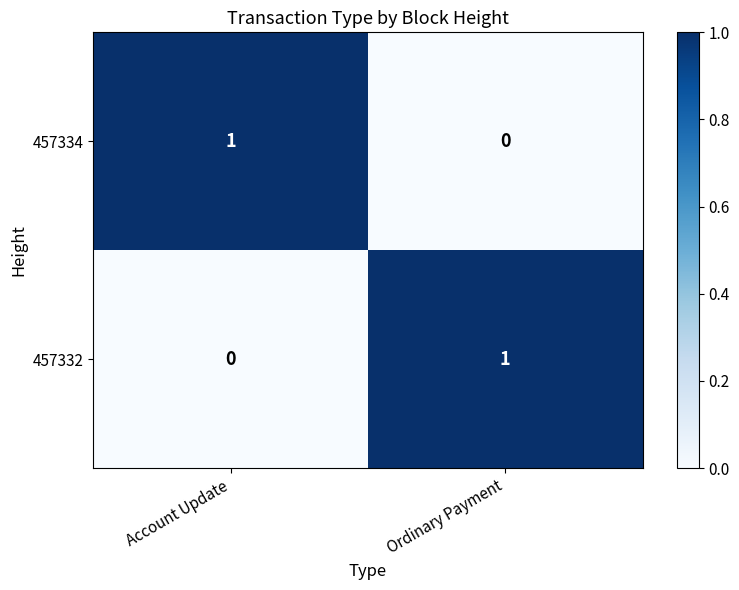

Which category has the lowest value in the 457334 series?

Ordinary Payment